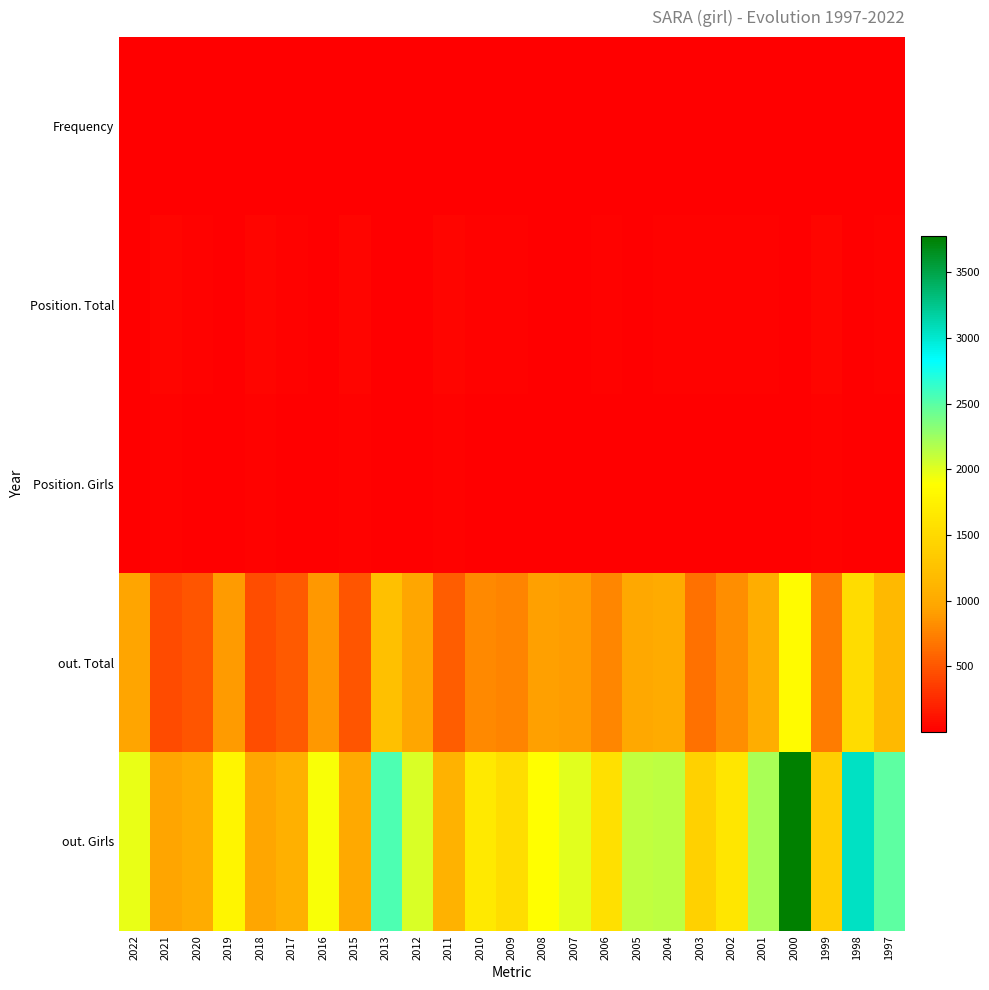

How many categories are shown in the chart?

25